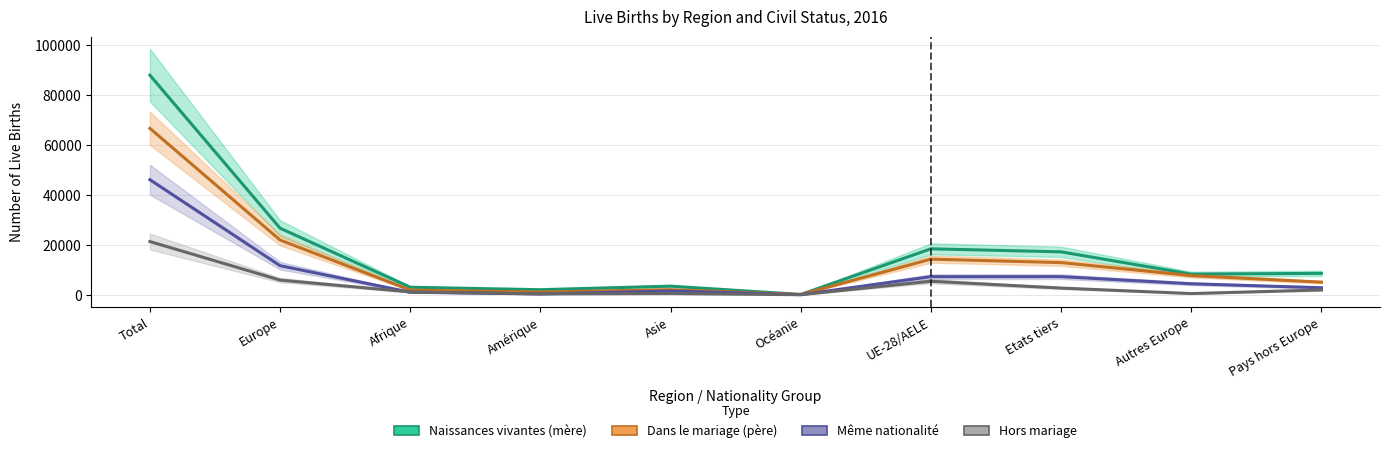

The Hors mariage series shows 12 at Océanie. True or false?

False